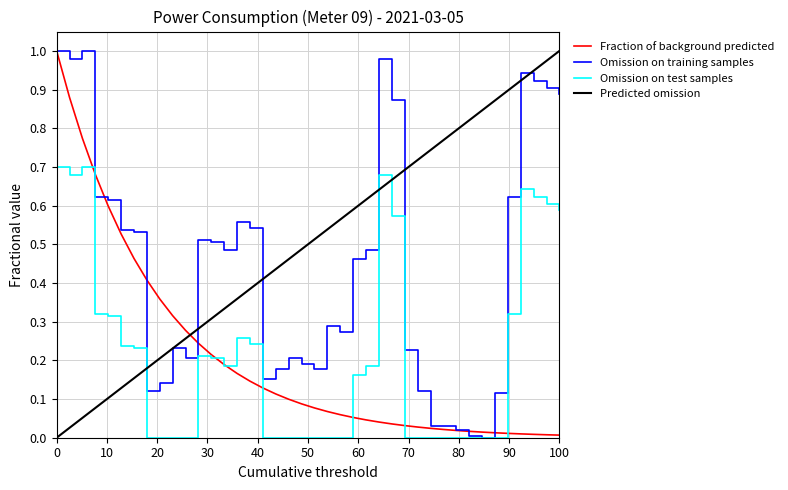

After their last crossing, which series has the higher values: Fraction of background predicted or Predicted omission?

Predicted omission